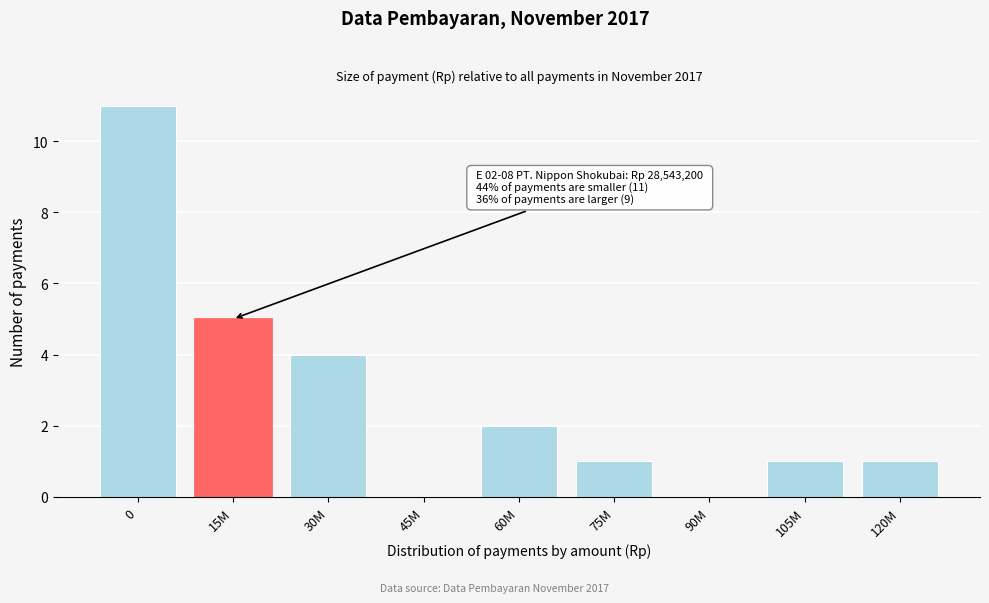

Reading left to right, extract all data points from this chart.

0=11	15M=5	30M=4	45M=0	60M=2	75M=1	90M=0	105M=1	120M=1